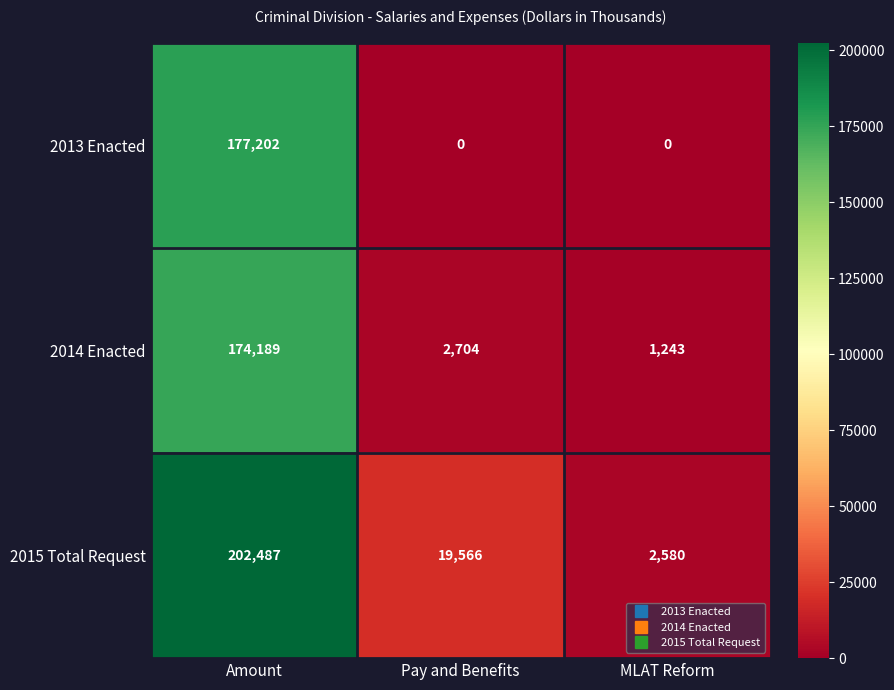

Reading left to right, extract all data points from this chart.

2013 Enacted: Amount=177202	Pay and Benefits=0	MLAT Reform=0
2014 Enacted: Amount=174189	Pay and Benefits=2704	MLAT Reform=1243
2015 Total Request: Amount=202487	Pay and Benefits=19566	MLAT Reform=2580